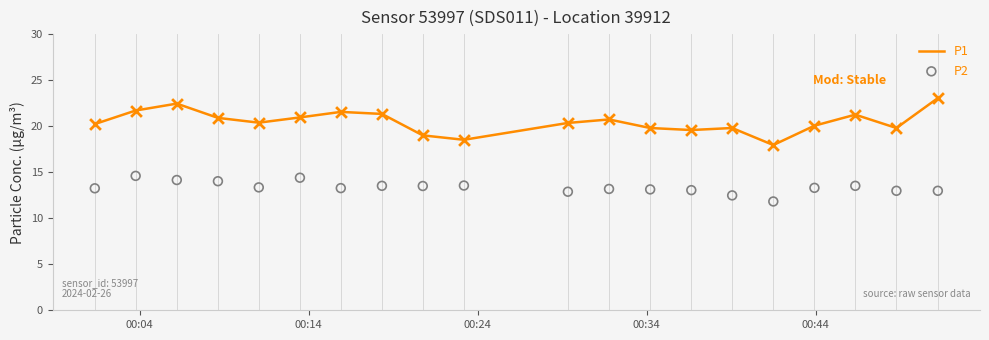

At how many categories does at least one series exceed 20?

13